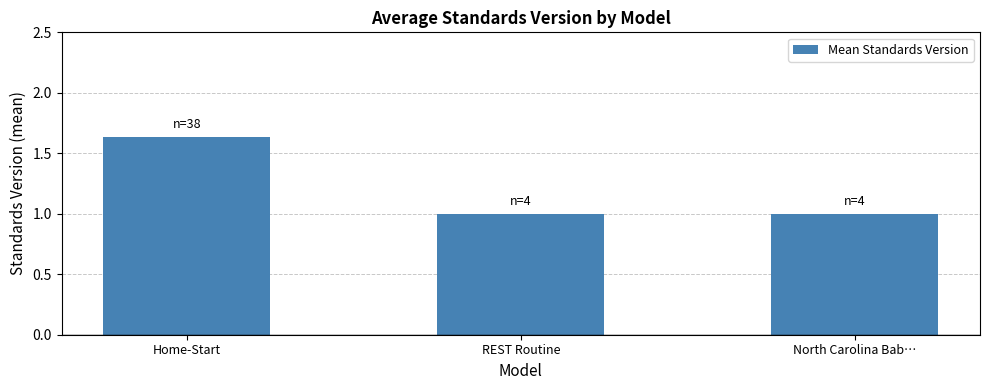

What is the label of the 3rd bar from the left?

North Carolina Bab…